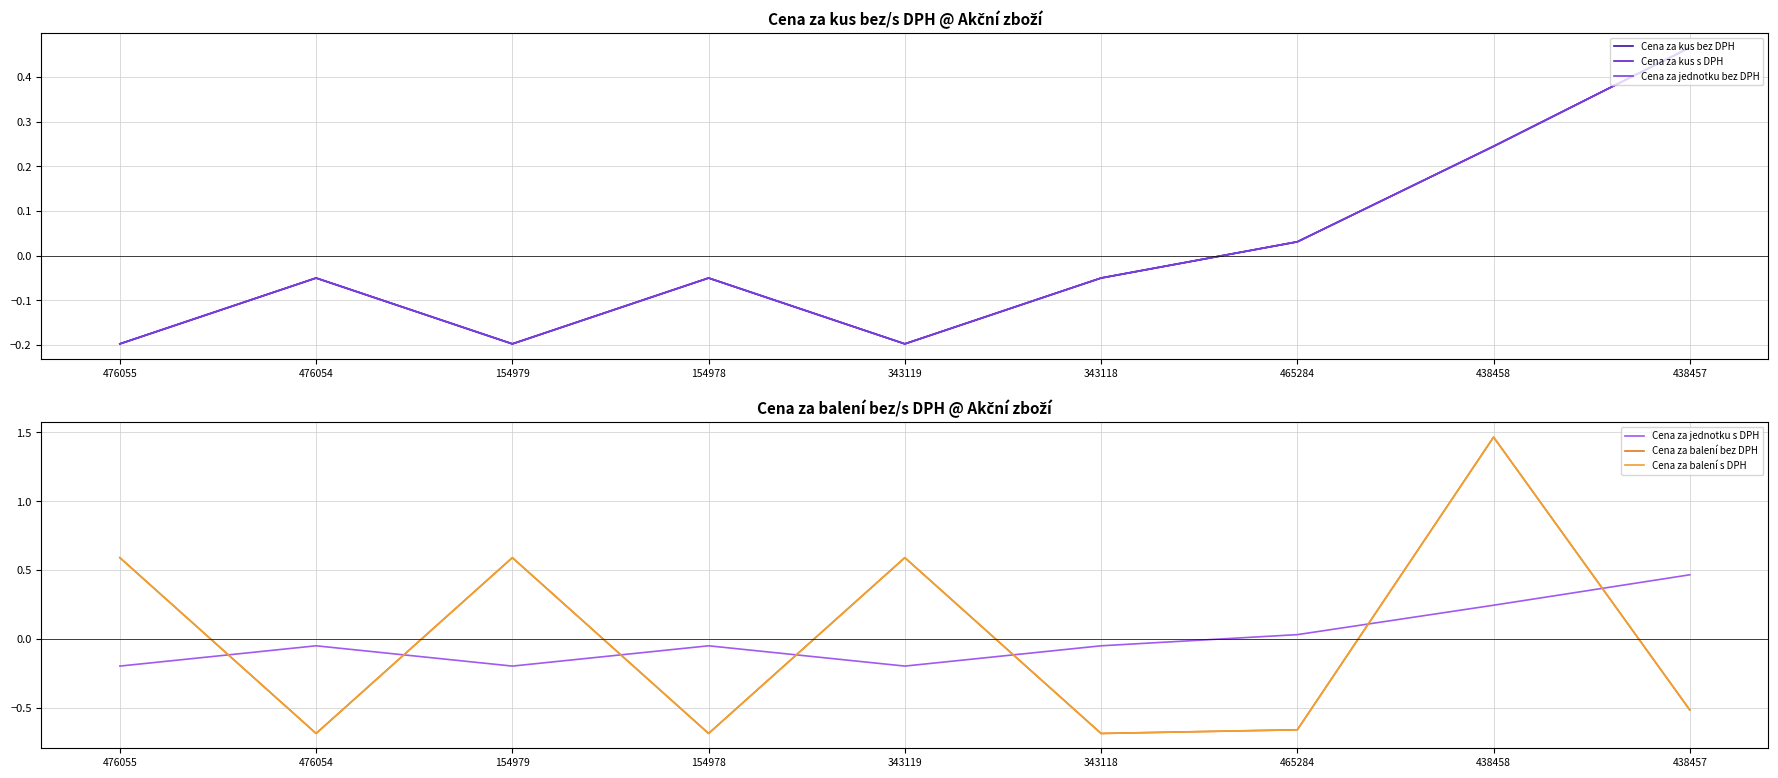

At 438458, list the series in order from smallest to largest.

Cena za jednotku bez DPH, Cena za jednotku s DPH, Cena za kus bez DPH, Cena za kus s DPH, Cena za balení bez DPH, Cena za balení s DPH